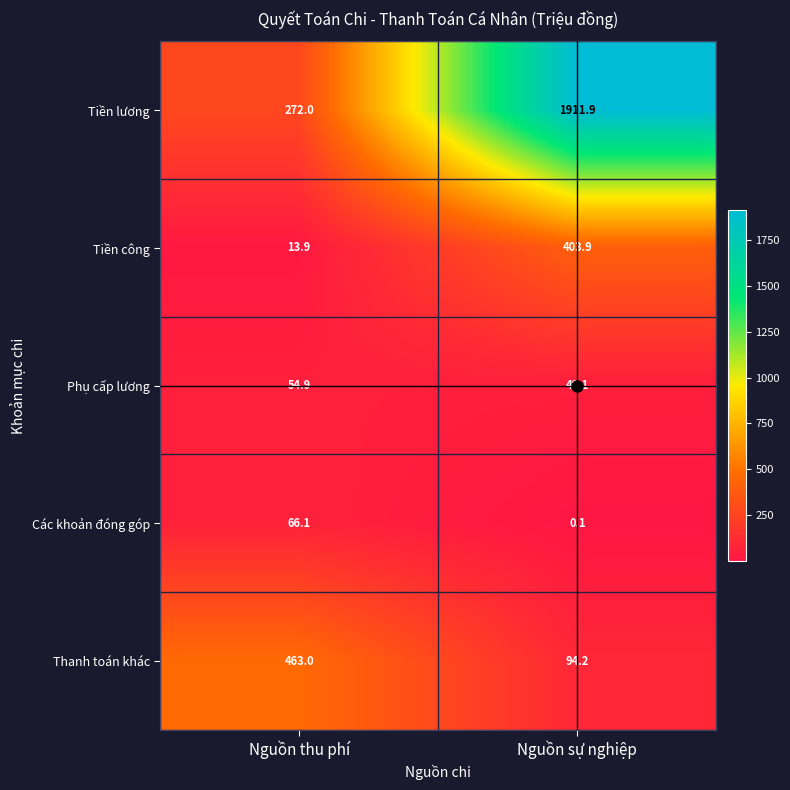

Is the value of Phụ cấp lương at Nguồn sự nghiệp greater than the value of Các khoản đóng góp at Nguồn sự nghiệp?

Yes